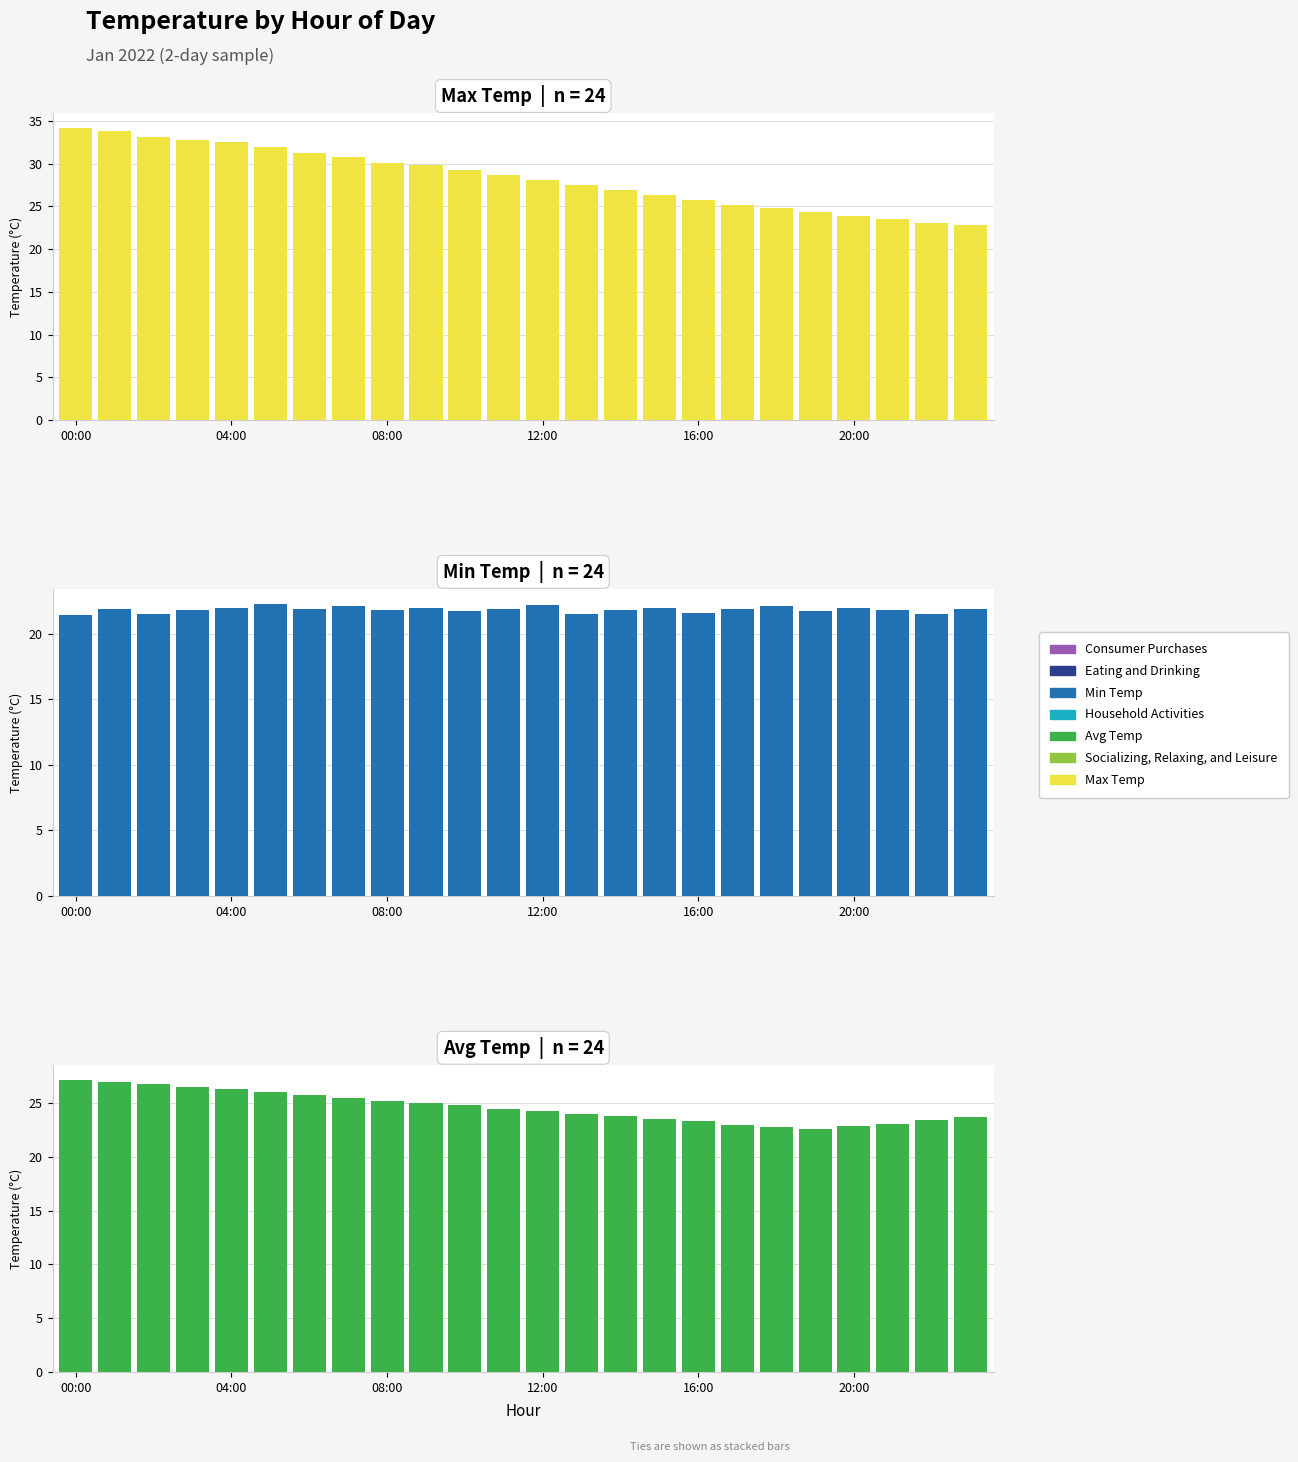

What are all the series names shown in the legend?

Max Temp, Min Temp, Avg Temp